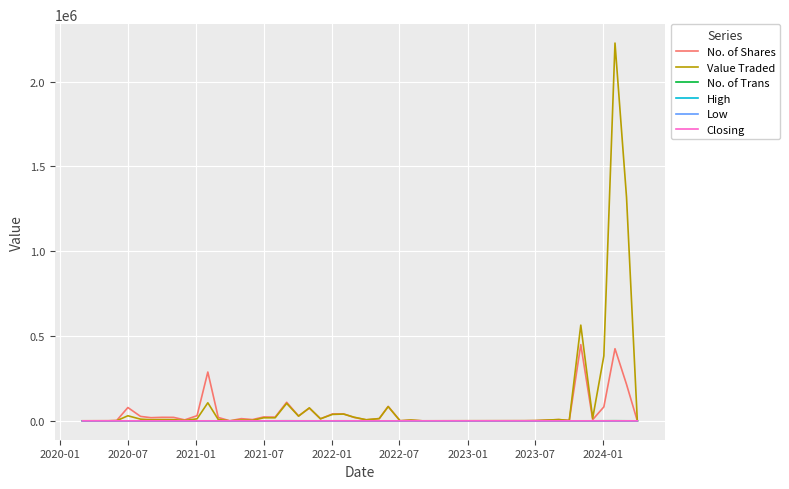

Which series has the largest range (max minus min)?

Value Traded